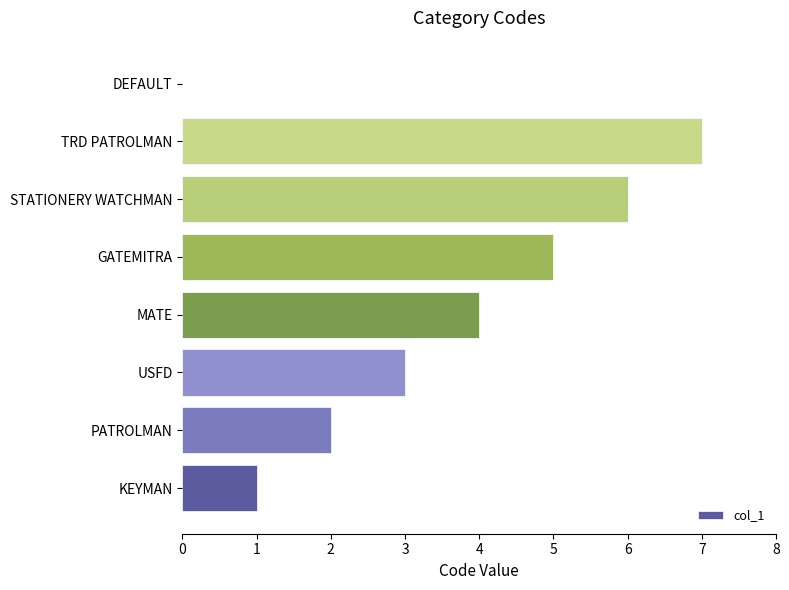

At which category does the chart reach its peak across all series?

TRD PATROLMAN